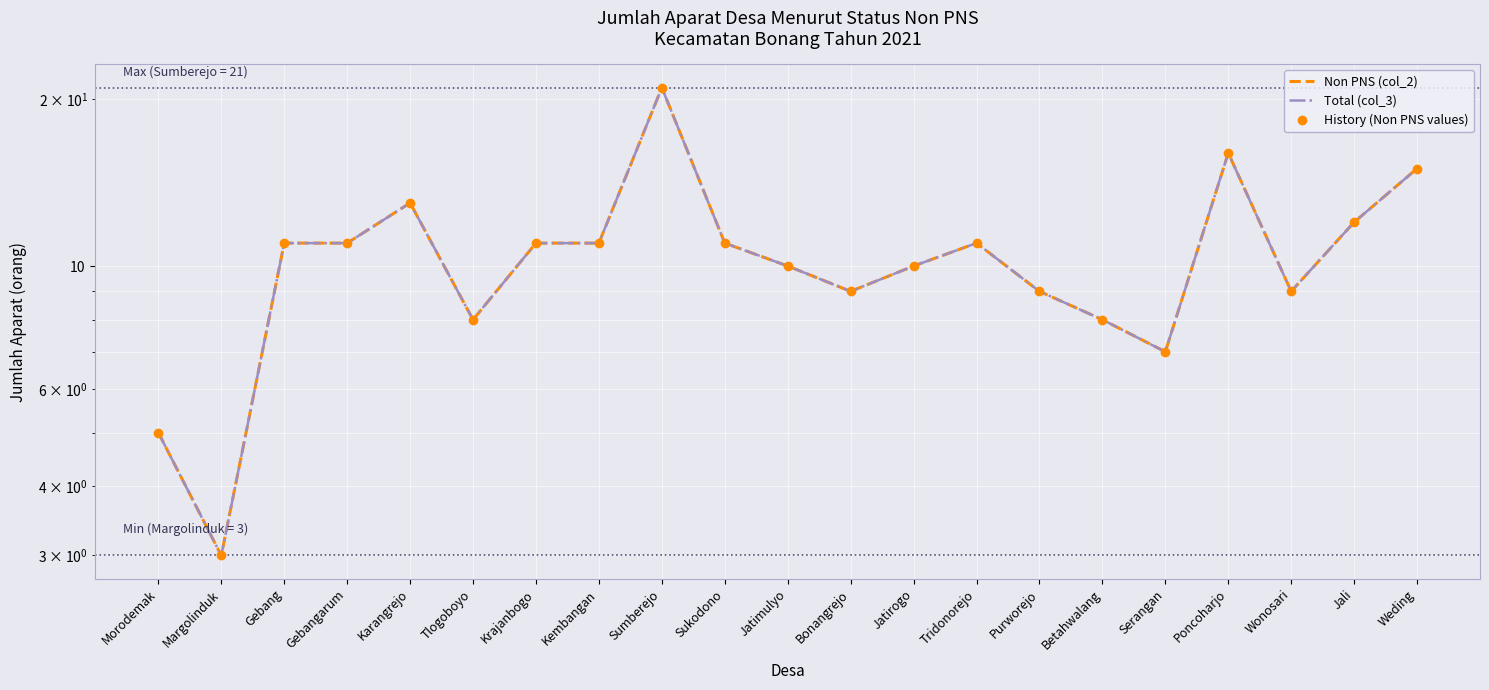

The value of Non PNS (col_2) at Purworejo is 12. True or false?

False